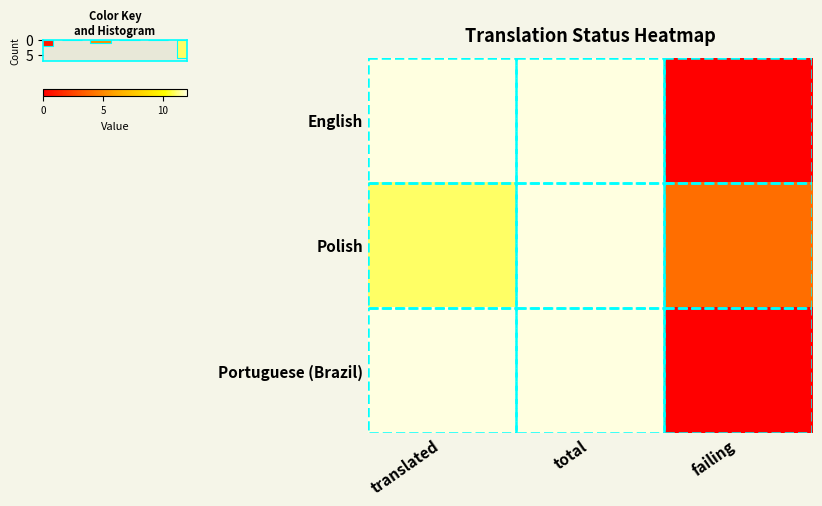

Reading left to right, what are all the values shown in this chart?

English: translated=12	total=12	failing=0
Polish: translated=11	total=12	failing=4
Portuguese (Brazil): translated=12	total=12	failing=0